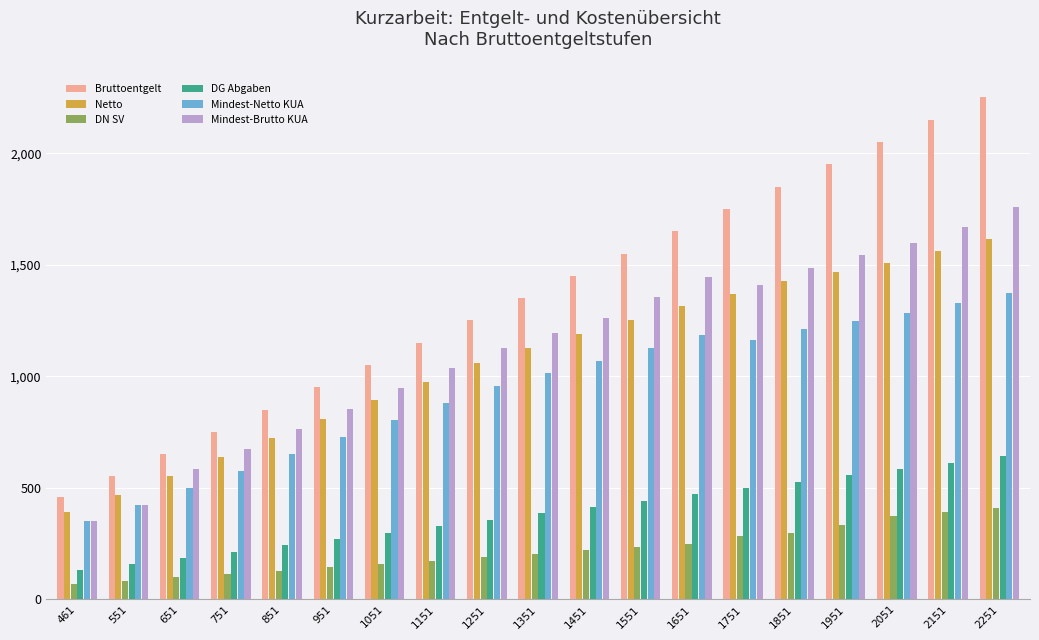

What is the approximate value of Bruttoentgelt at 2151?

2151.0